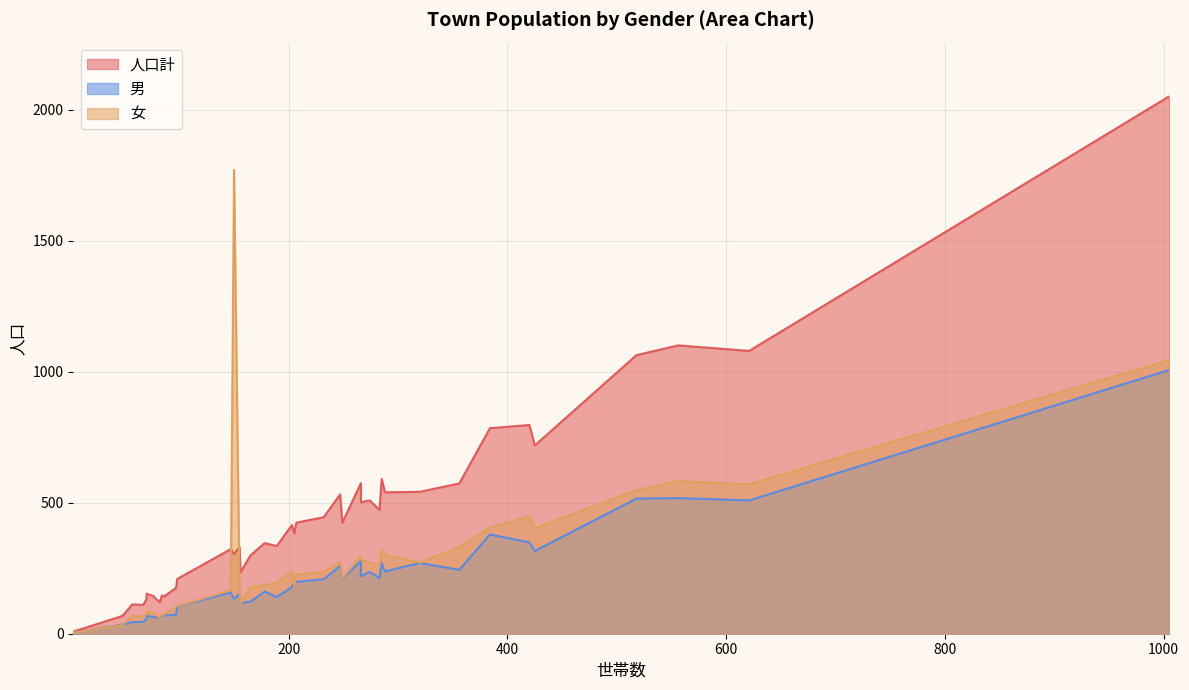

What is the difference between the maximum and second lowest values in the 人口計 series?

1984